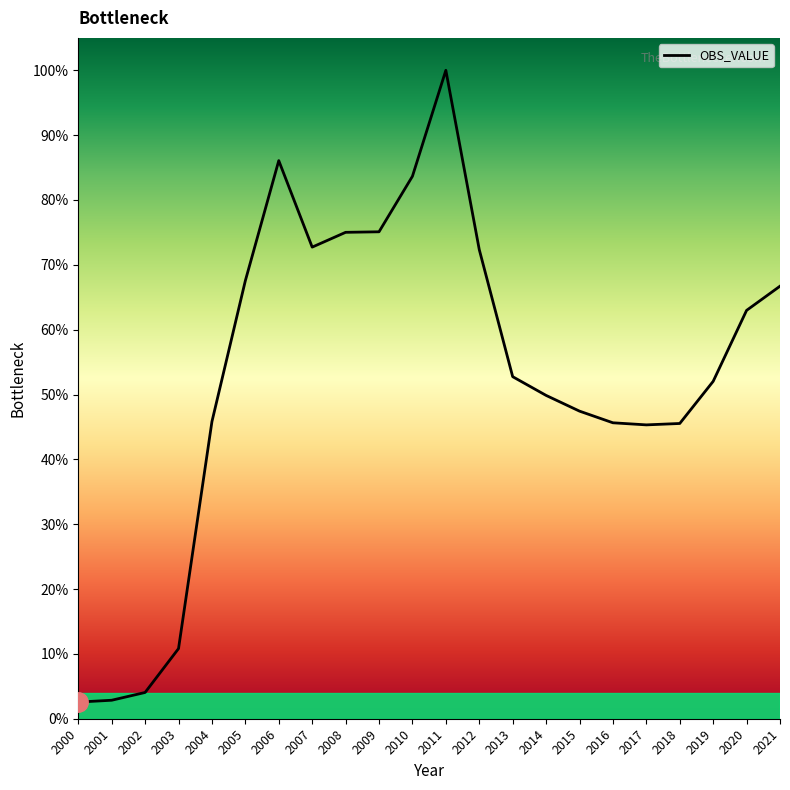

List the labels in order of value, largest first.

2011, 2006, 2010, 2009, 2008, 2007, 2012, 2005, 2021, 2020, 2013, 2019, 2014, 2015, 2004, 2016, 2018, 2017, 2003, 2002, 2001, 2000